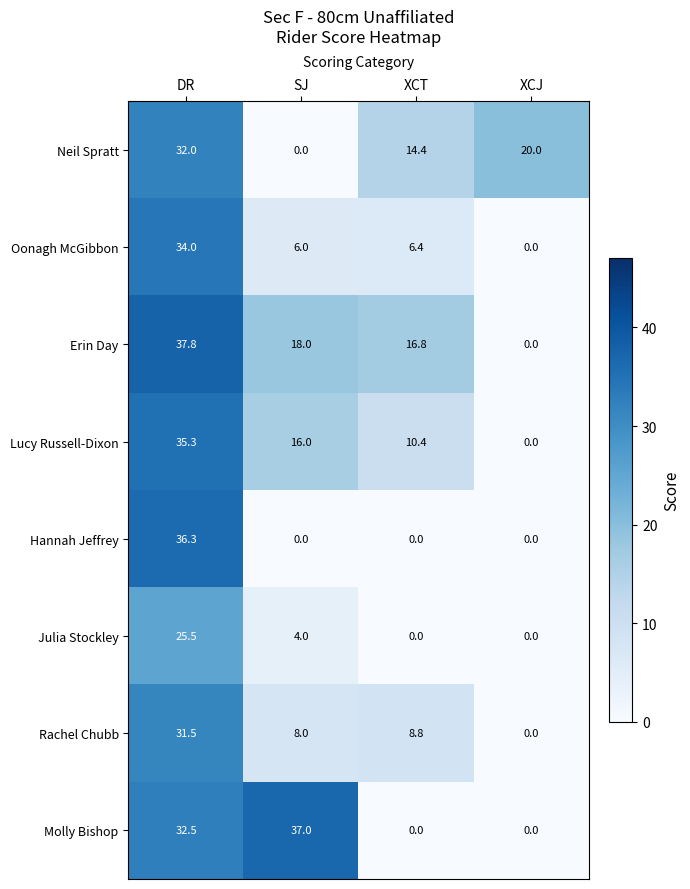

What is the difference between the Oonagh McGibbon values at XCT and XCJ?

6.4